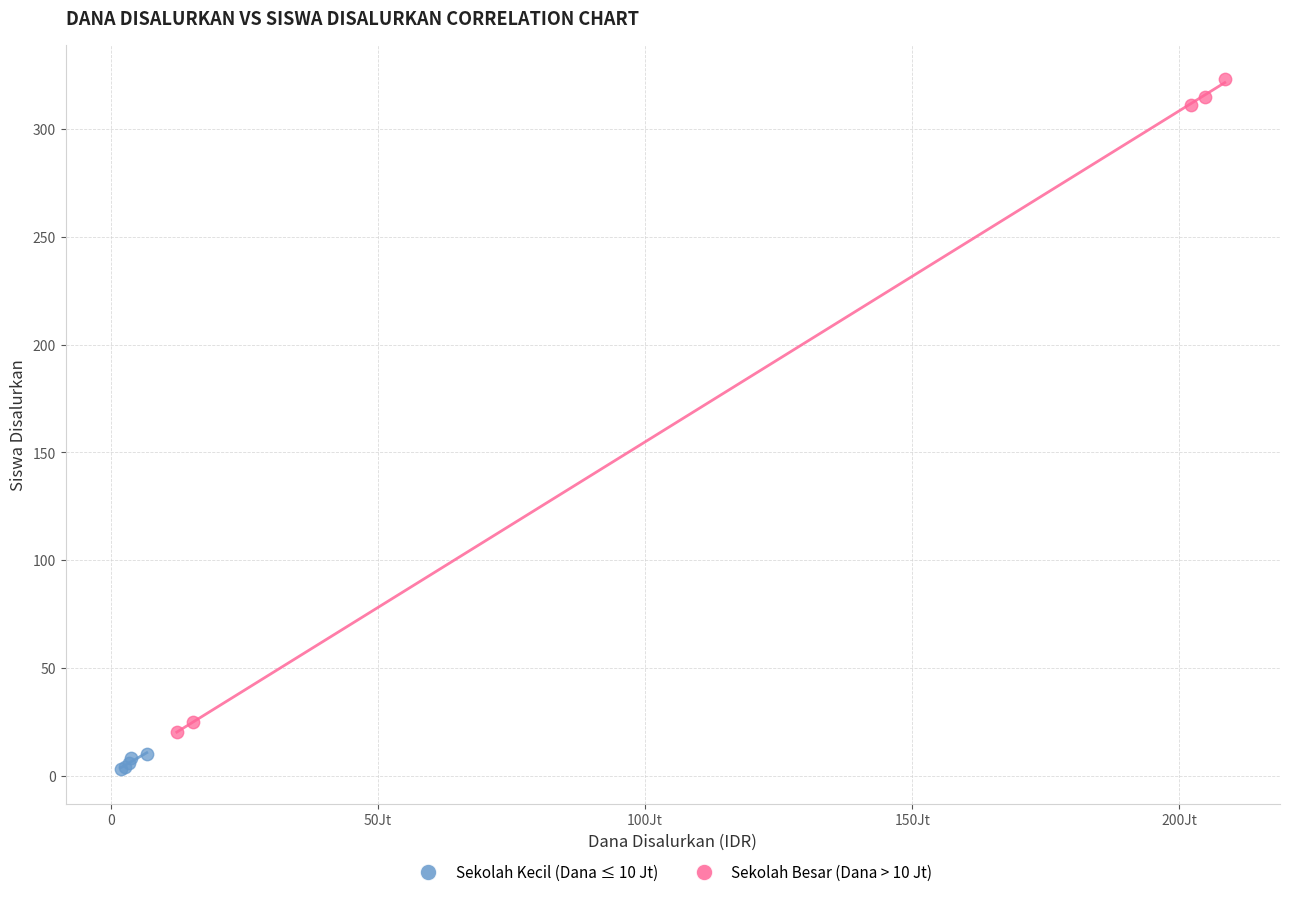

What are all the series names shown in the legend?

Sekolah Kecil (Dana ≤ 10 Jt), Sekolah Besar (Dana > 10 Jt)